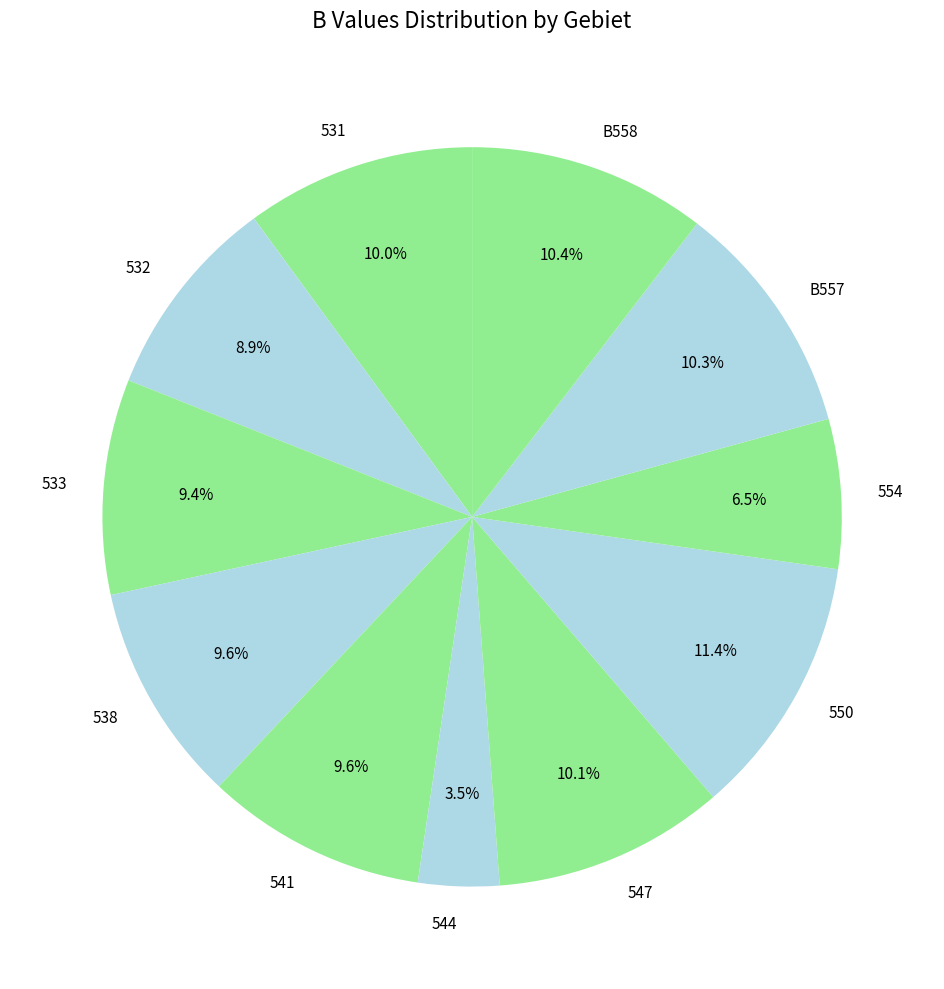

To the nearest percent, what is the difference between the largest and smallest slice percentages?

8%